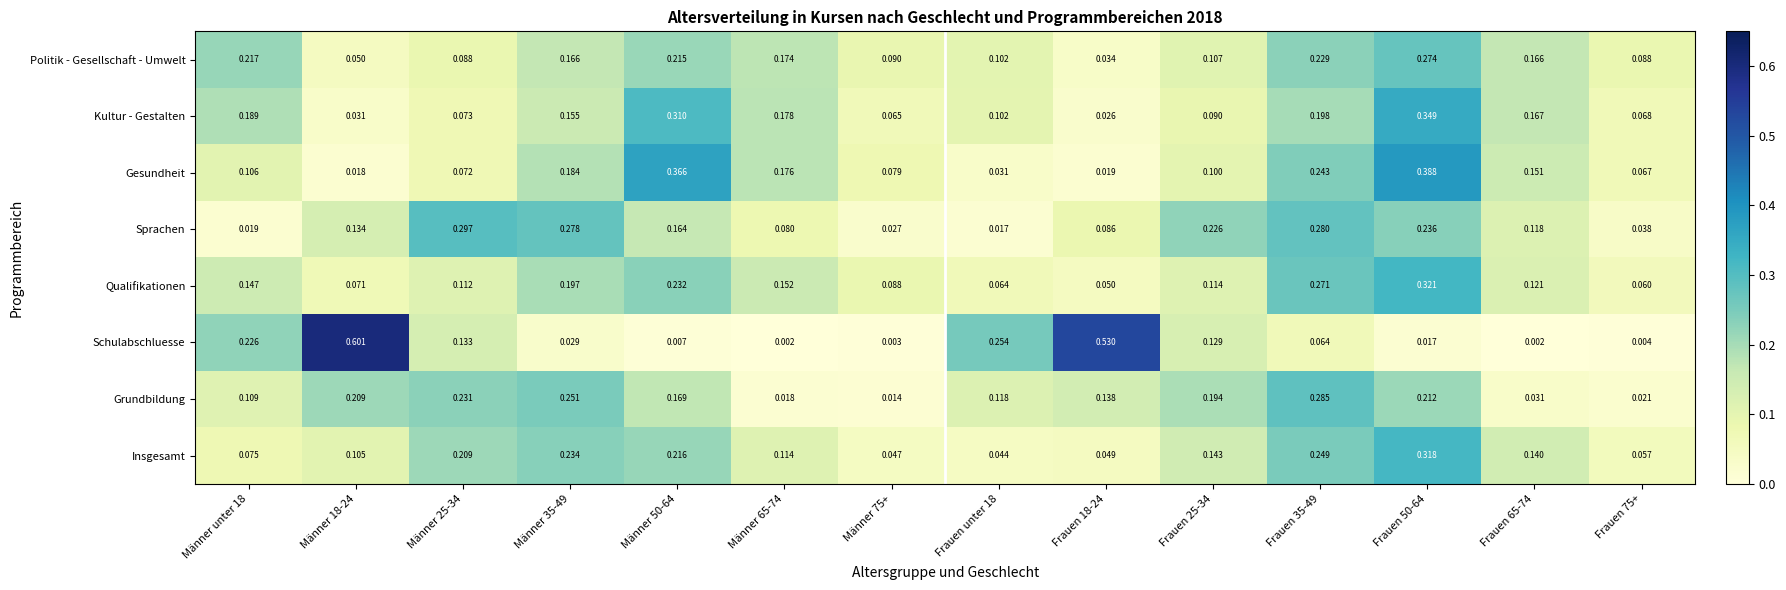

Which series has the widest spread of values?

Schulabschluesse